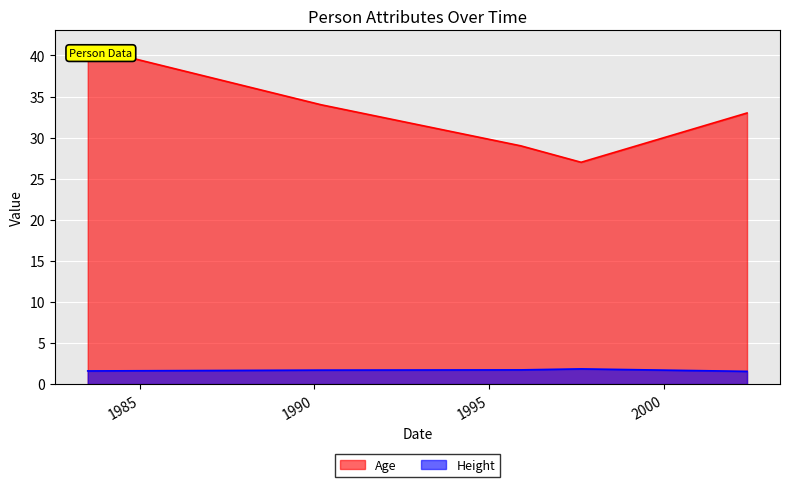

Rank the series by their maximum value, from lowest to highest.

Height, Age